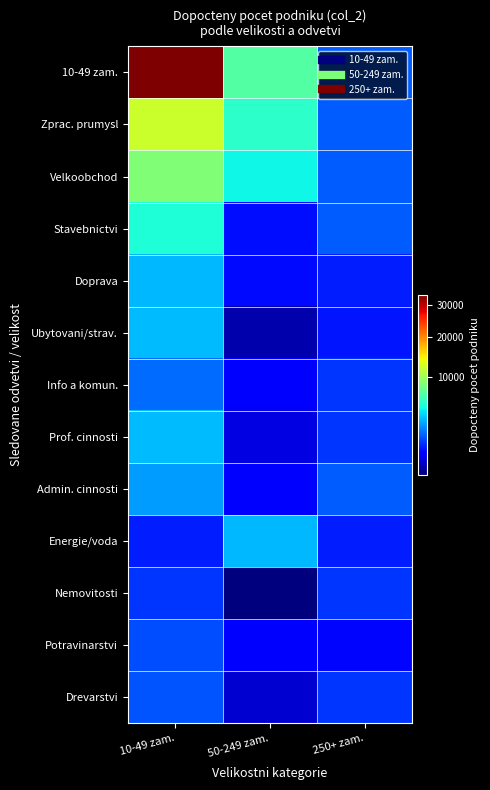

Reading left to right, transcribe all the data shown in this chart.

10-49 zam.: 10-49 zam.=33815.2	50-249 zam.=6987.2	250+ zam.=1643.7
Zprac. prumysl: 10-49 zam.=12060.0	50-249 zam.=5605.2	250+ zam.=1643.7
Velkoobchod: 10-49 zam.=8743.0	50-249 zam.=4671.4	250+ zam.=1643.7
Stavebnictvi: 10-49 zam.=5130.0	50-249 zam.=728.9	250+ zam.=1643.7
Doprava: 10-49 zam.=3214.0	50-249 zam.=691.7	250+ zam.=882.0
Ubytovani/strav.: 10-49 zam.=3358.2	50-249 zam.=120.2	250+ zam.=777.0
Info a komun.: 10-49 zam.=1875.0	50-249 zam.=475.7	250+ zam.=1136.0
Prof. cinnosti: 10-49 zam.=3339.0	50-249 zam.=333.0	250+ zam.=1136.0
Admin. cinnosti: 10-49 zam.=2708.0	50-249 zam.=542.2	250+ zam.=1643.7
Energie/voda: 10-49 zam.=882.0	50-249 zam.=3235.3	250+ zam.=882.0
Nemovitosti: 10-49 zam.=1136.0	50-249 zam.=67.1	250+ zam.=1136.0
Potravinarstvi: 10-49 zam.=1447.0	50-249 zam.=498.7	250+ zam.=642.0
Drevarstvi: 10-49 zam.=1515.0	50-249 zam.=252.0	250+ zam.=1154.0